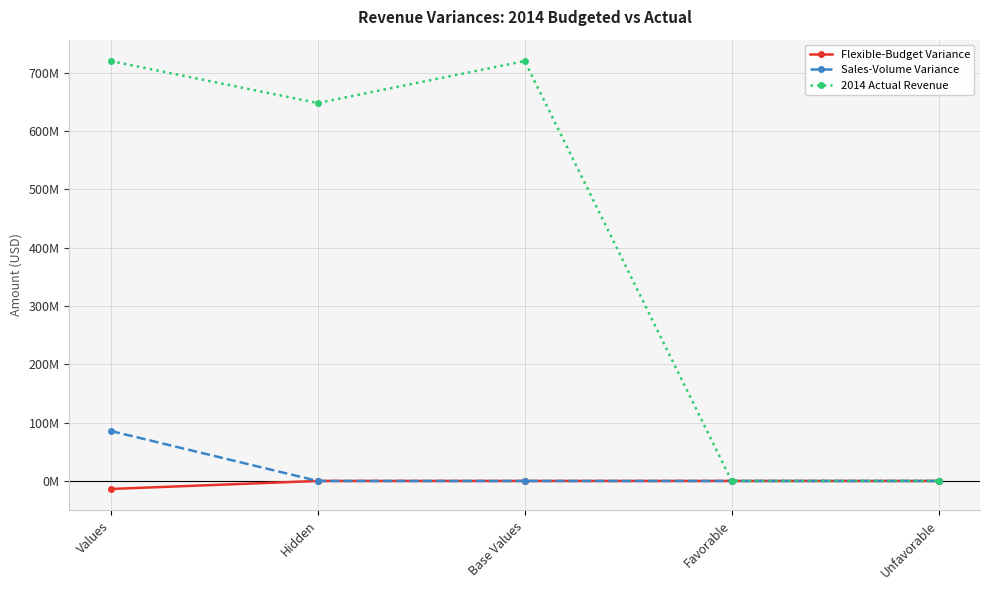

Is it true that 2014 Actual Revenue equals 249335130 at Hidden?

False